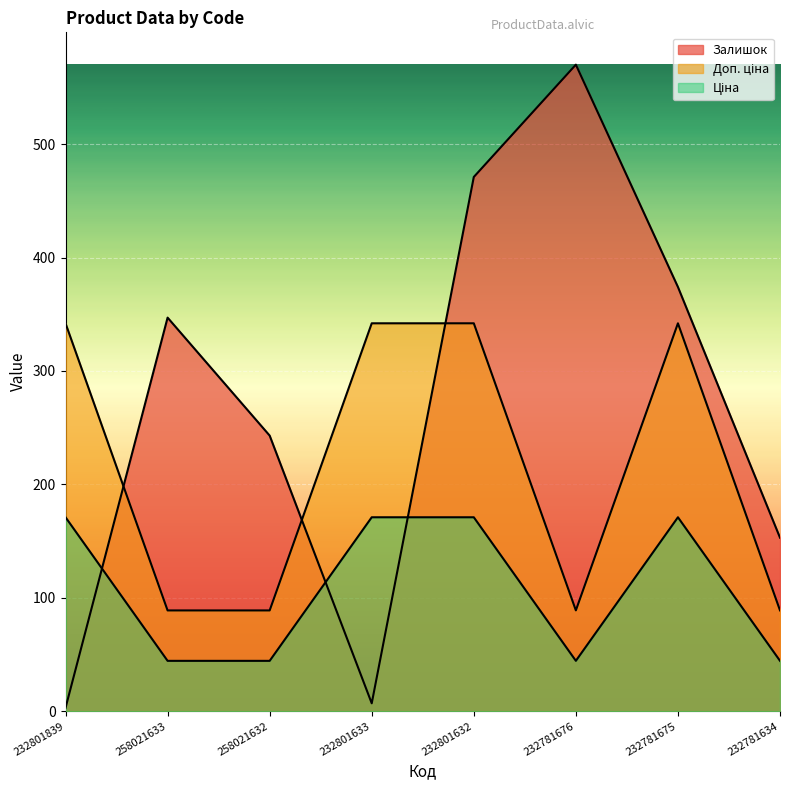

What is the value of the Ціна point at the 4th from the left?

171.0